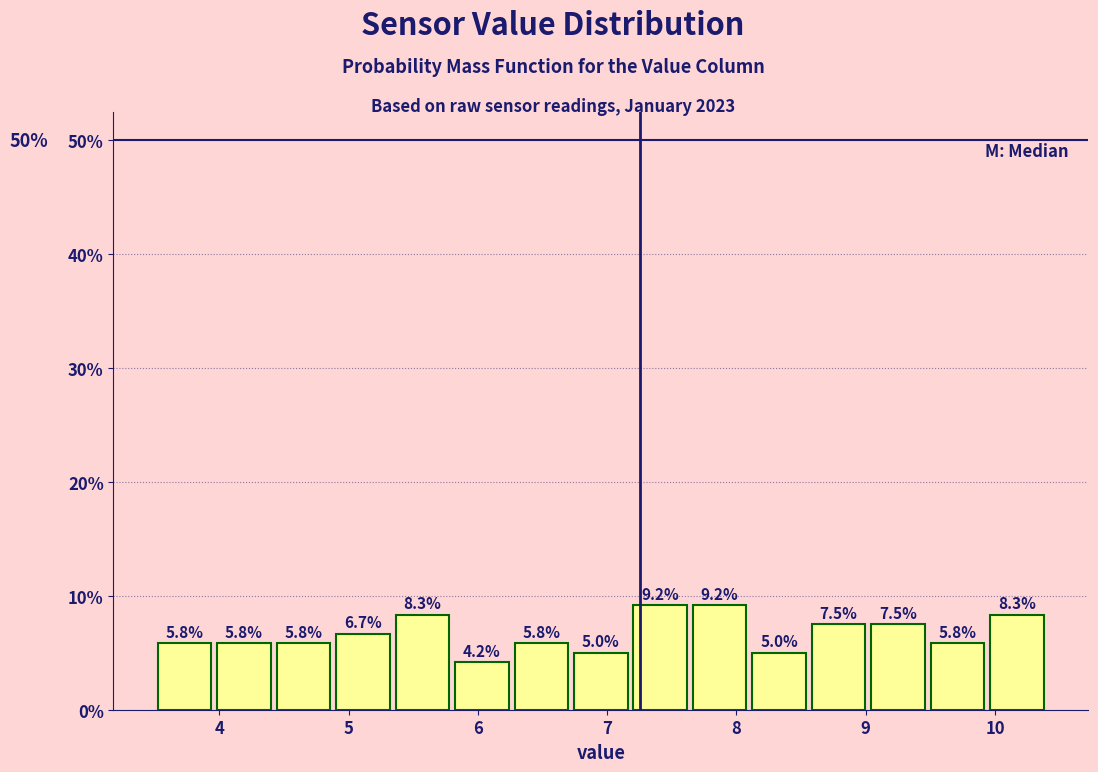

Reading left to right, list every bar in this chart as the range it spans on the x-axis followed by its height. The bar edges are not printed on the chart, so give them approximately, as read against the axis.

3.50 to 3.96: 5.8
3.96 to 4.42: 5.8
4.42 to 4.88: 5.8
4.88 to 5.34: 6.7
5.34 to 5.80: 8.3
5.80 to 6.26: 4.2
6.26 to 6.72: 5.8
6.72 to 7.18: 5.0
7.18 to 7.64: 9.2
7.64 to 8.10: 9.2
8.10 to 8.56: 5.0
8.56 to 9.02: 7.5
9.02 to 9.48: 7.5
9.48 to 9.94: 5.8
9.94 to 10.40: 8.3